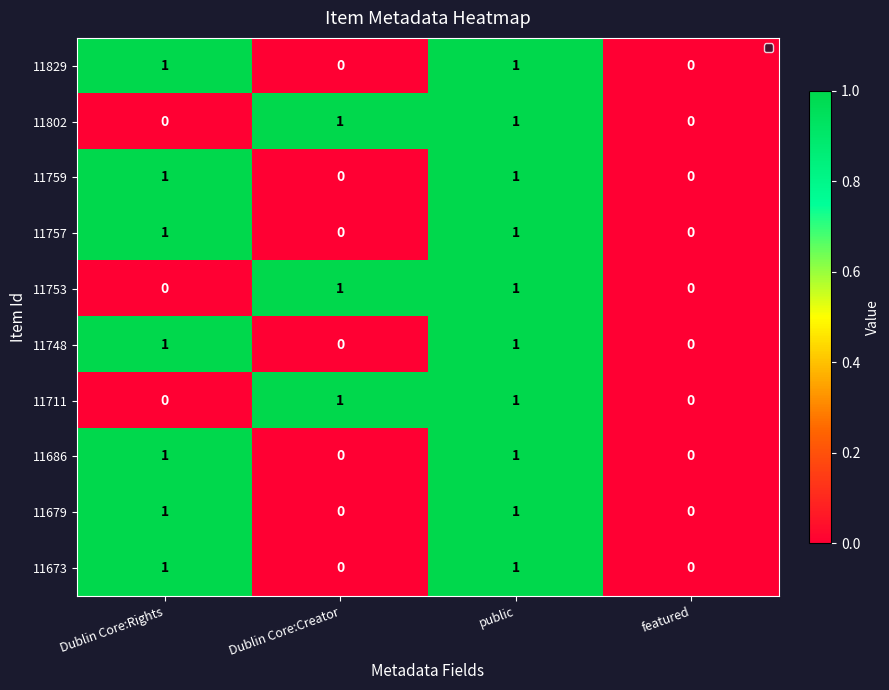

Which has a higher value, Dublin Core:Rights or featured?

Dublin Core:Rights